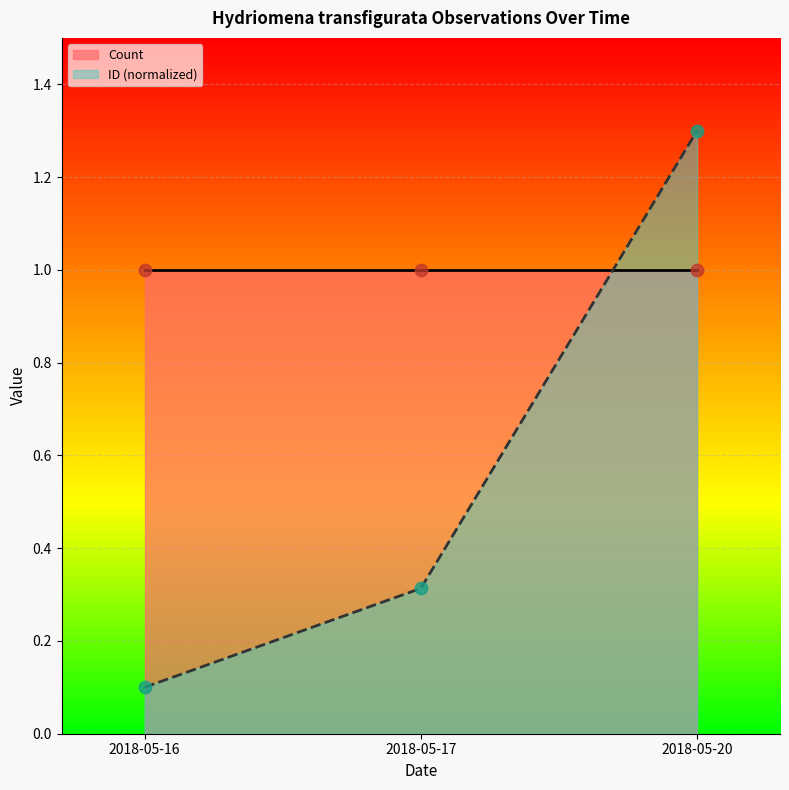

Approximately how many times larger is the value at 2018-05-17 compared to 2018-05-20?

0.2